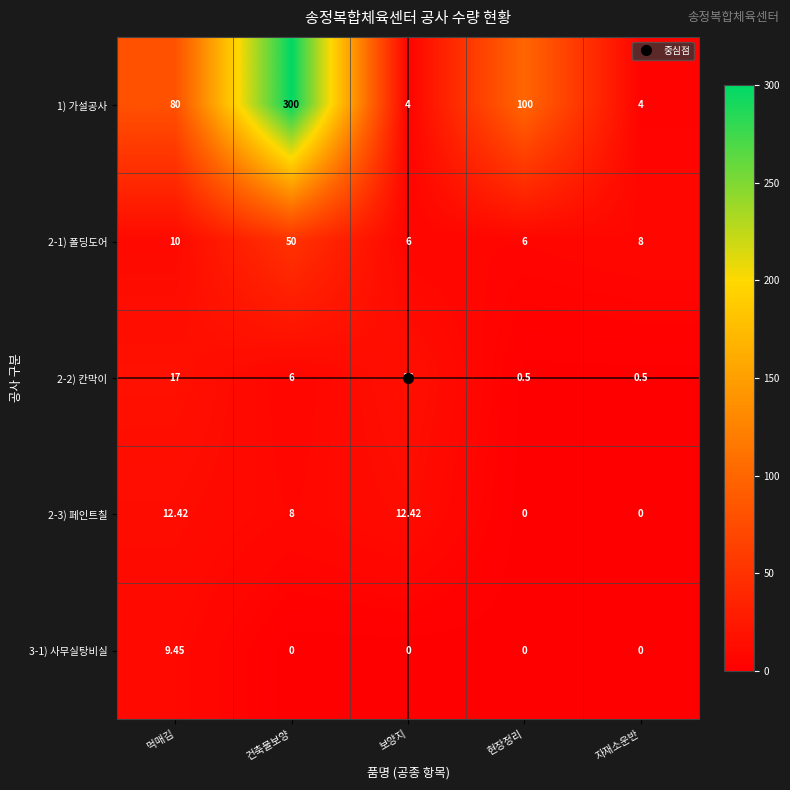

Where is 1) 가설공사 nearest to the value 152?

현장정리